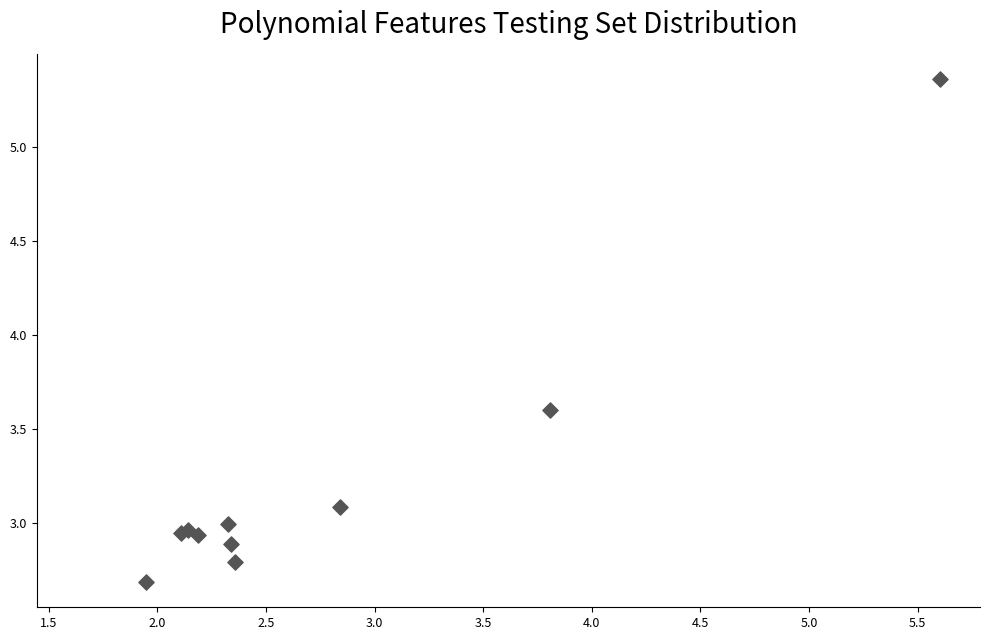

What Y value in the scatter plot is closest to 4?

3.6